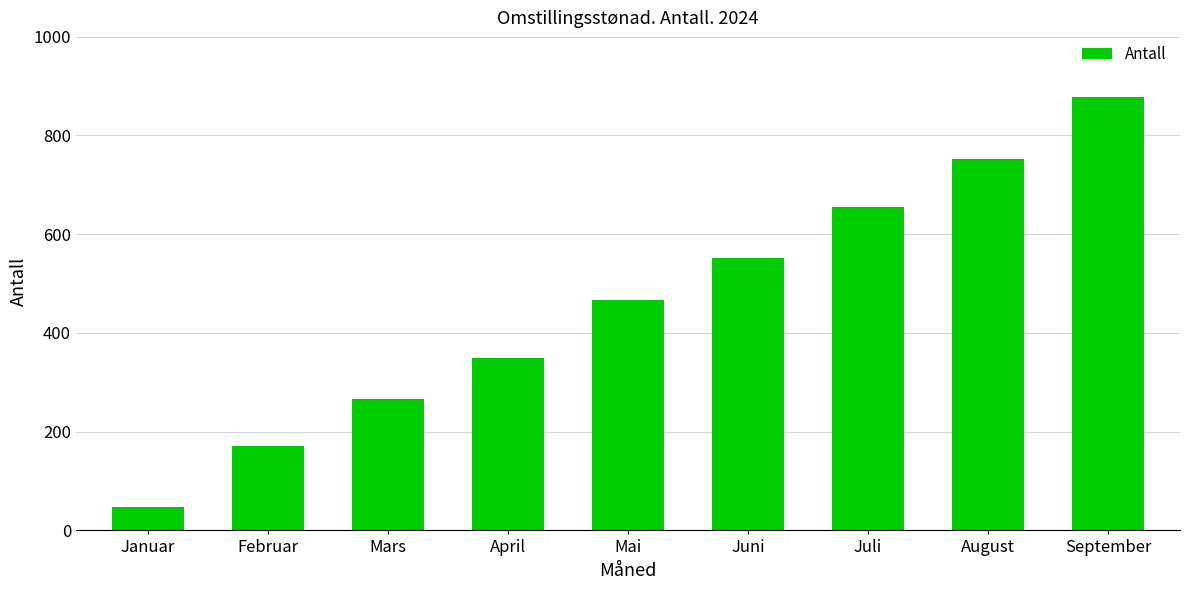

How many values are between 266 and 654?

5